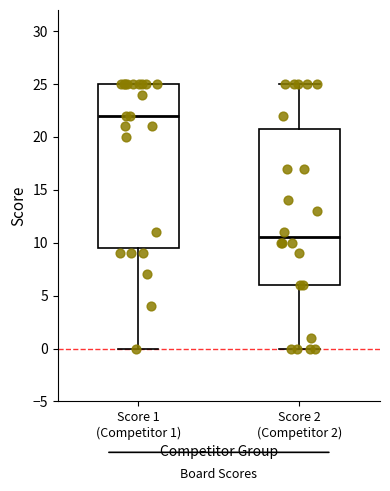

Reading left to right, transcribe this box plot: for each box, give where its median line is, the range the box spans, and where its two whiskers end, as read against the y-axis. The values are not printed on the chart, so give them approximately, as read against the axis.

Score 1 (Competitor 1): median 22.0, box 9.5 to 25.0, whiskers 0.0 to 25.0
Score 2 (Competitor 2): median 10.5, box 6.0 to 21.0, whiskers 0.0 to 25.0